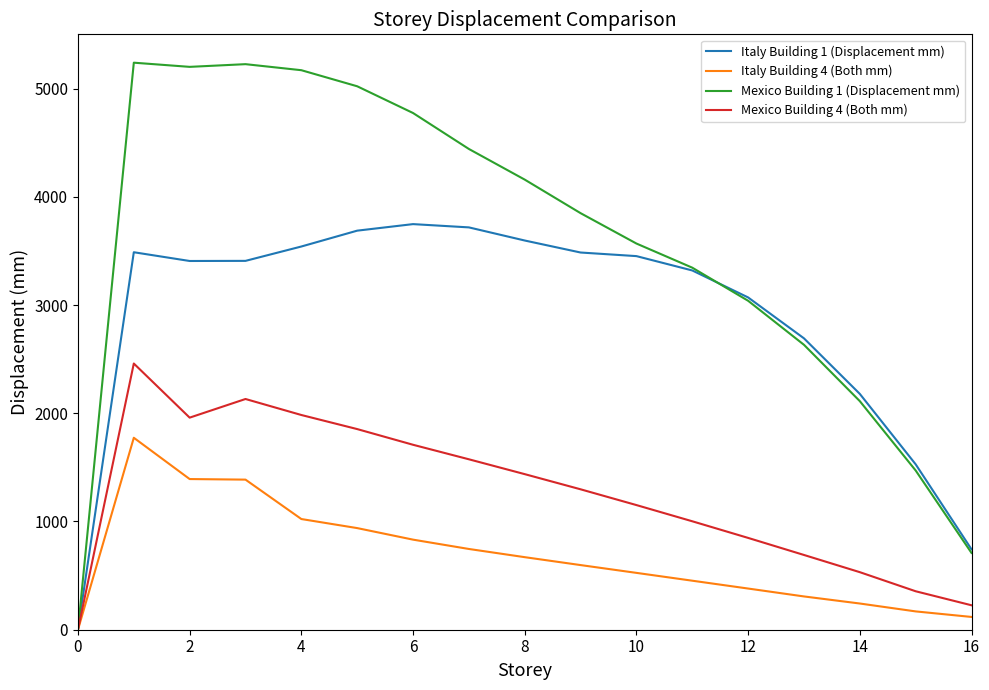

Reading right to left, what are all the values shown in this chart?

Italy Building 1 (Displacement mm): 0.0	3487.5	3406.6	3407.7	3540.4	3686.8	3747.3	3717.0	3595.8	3484.9	3451.7	3319.1	3069.9	2692.1	2178.9	1528.4	743.0
Italy Building 4 (Both mm): 0.0	1773.5	1392.0	1386.7	1022.6	938.9	832.2	746.0	670.3	597.3	525.2	452.9	380.4	307.5	242.2	169.2	118.1
Mexico Building 1 (Displacement mm): 0.0	5238.7	5200.1	5225.0	5169.2	5020.7	4773.7	4441.5	4158.4	3848.5	3567.9	3344.8	3039.0	2632.3	2111.9	1471.2	709.6
Mexico Building 4 (Both mm): 0.0	2459.4	1959.4	2131.6	1983.7	1853.7	1708.7	1574.6	1437.4	1297.3	1151.6	1001.9	848.2	690.7	531.7	355.3	225.9